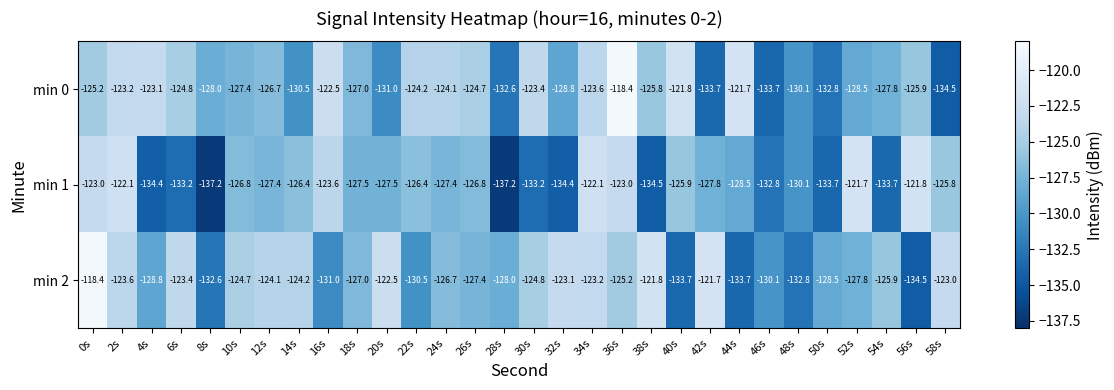

What is the difference between the min 1 values at 18s and 50s?

6.2